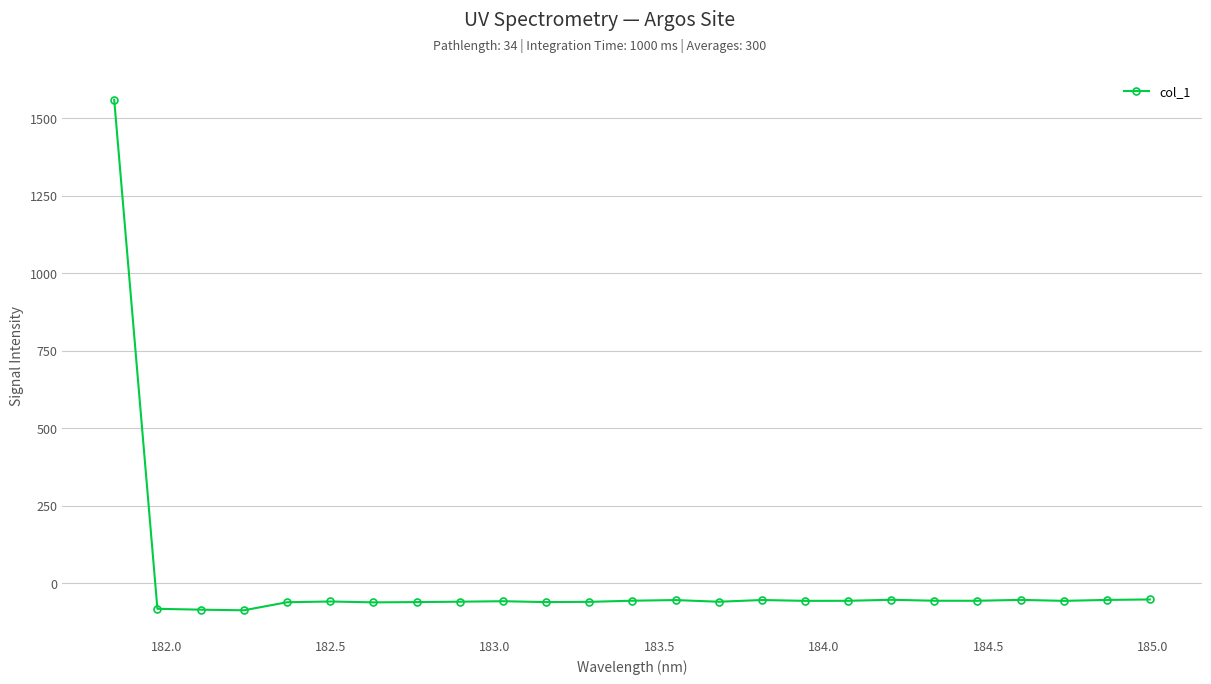

What is the value of the 10th point from the left?

-58.7